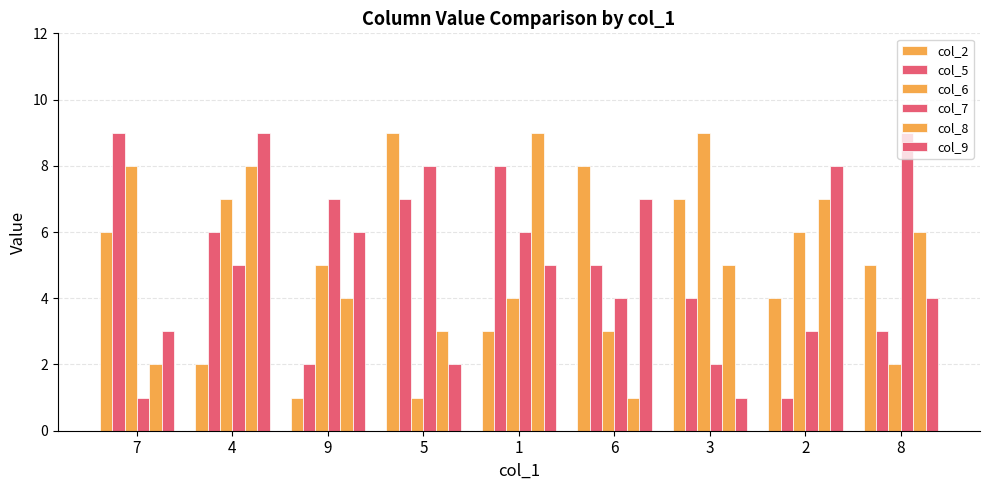

How many values in the col_6 series are below 5?

4